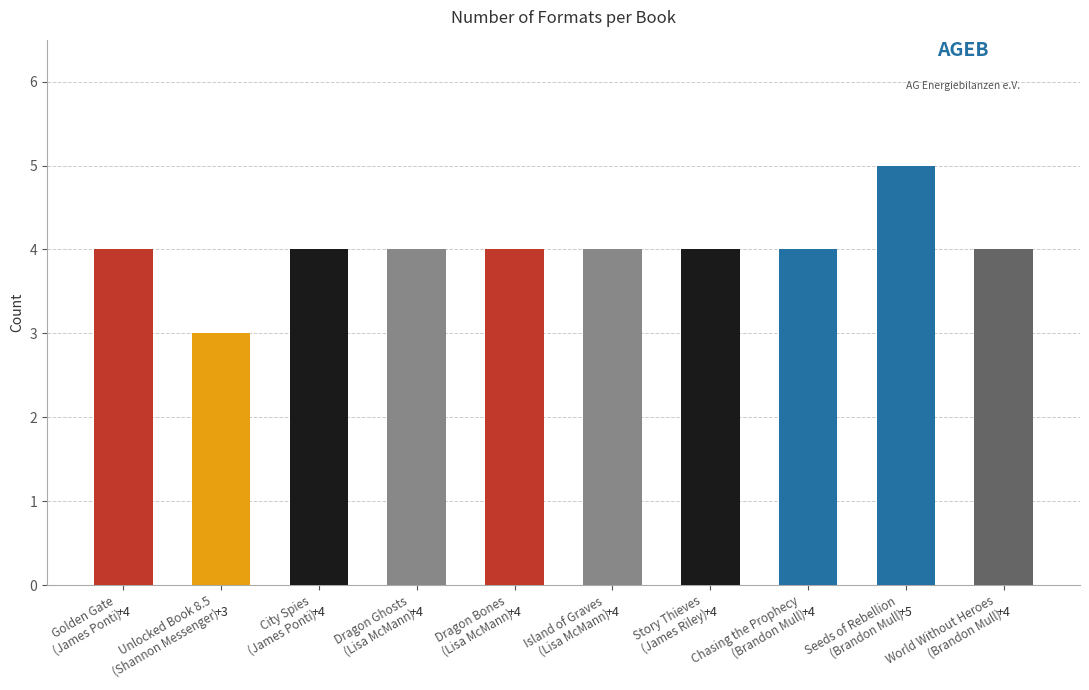

What is the smallest value displayed?

3